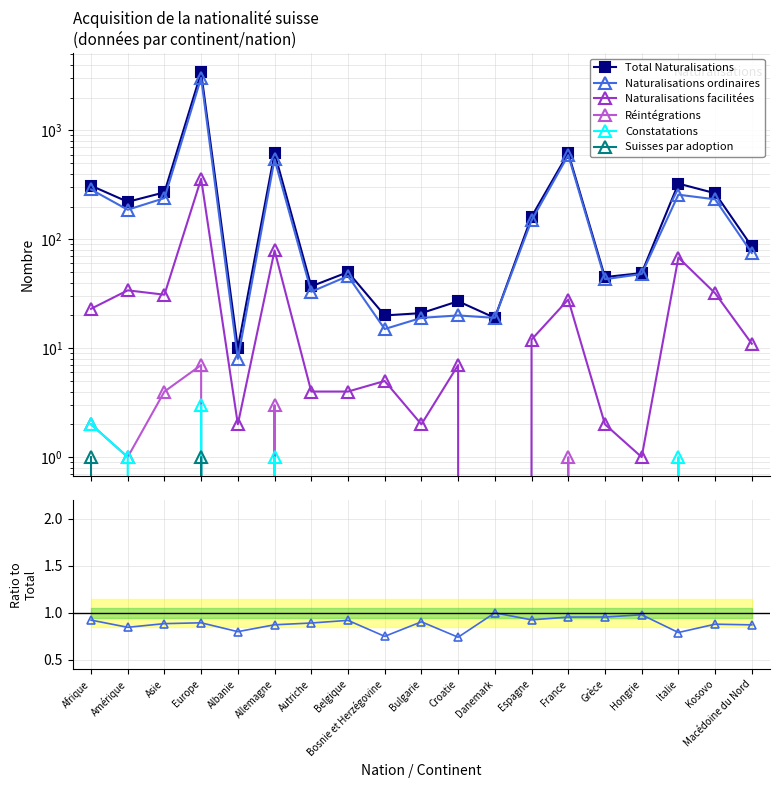

In Constatations, how many points are lower than both neighbors (excluding endpoints)?

2